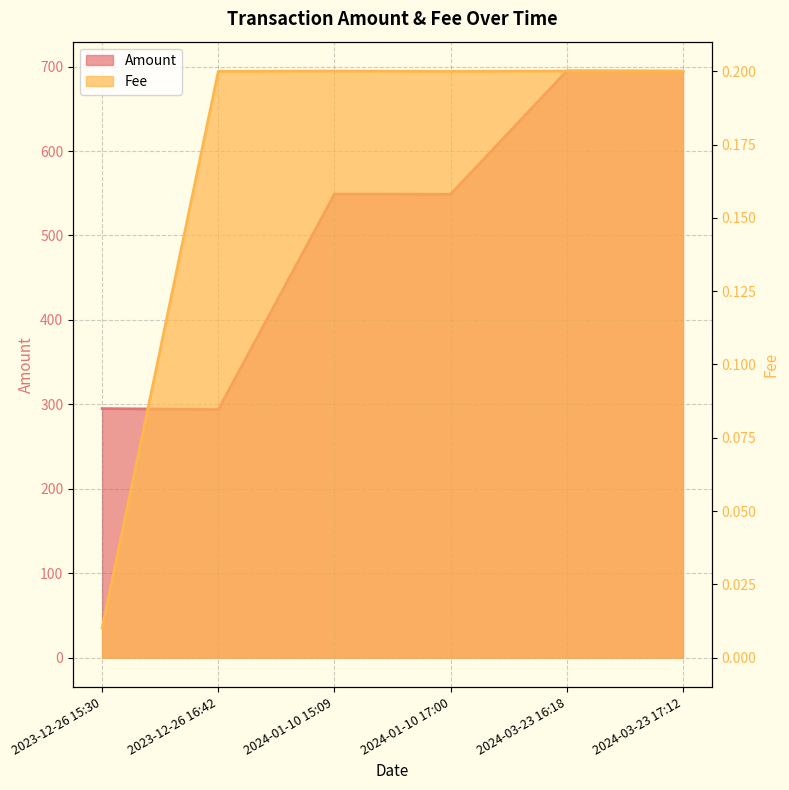

In Amount, how many points are higher than both neighbors (excluding endpoints)?

2